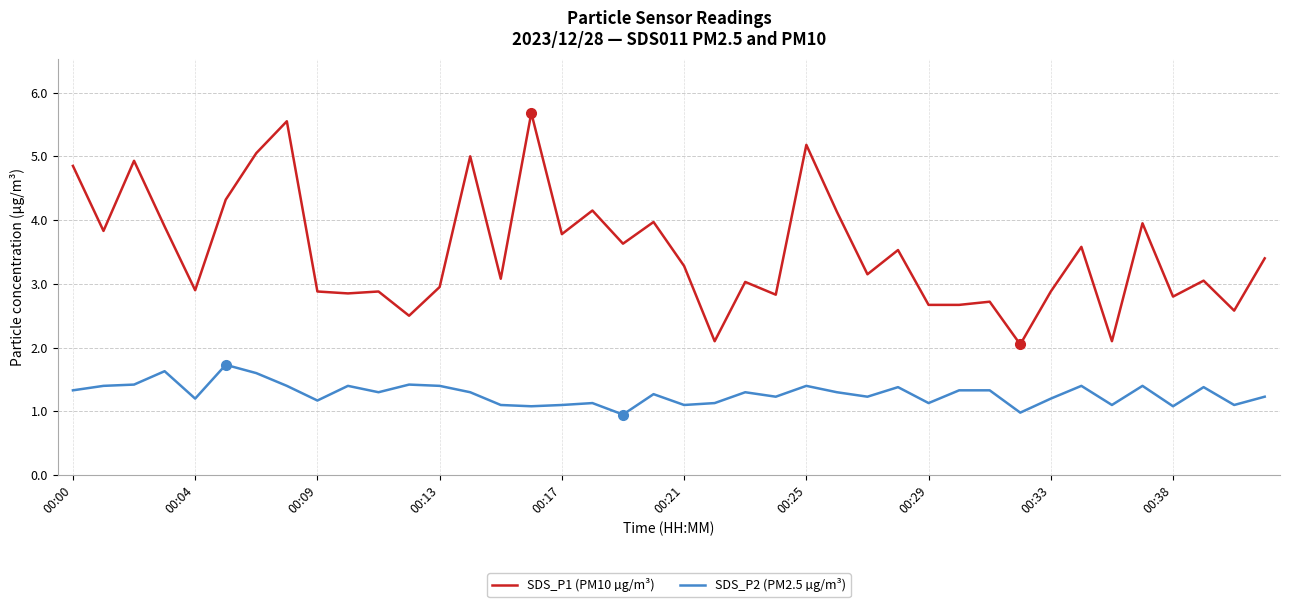

True or false: SDS_P1 (PM10 µg/m³) and SDS_P2 (PM2.5 µg/m³) cross at least once.

False